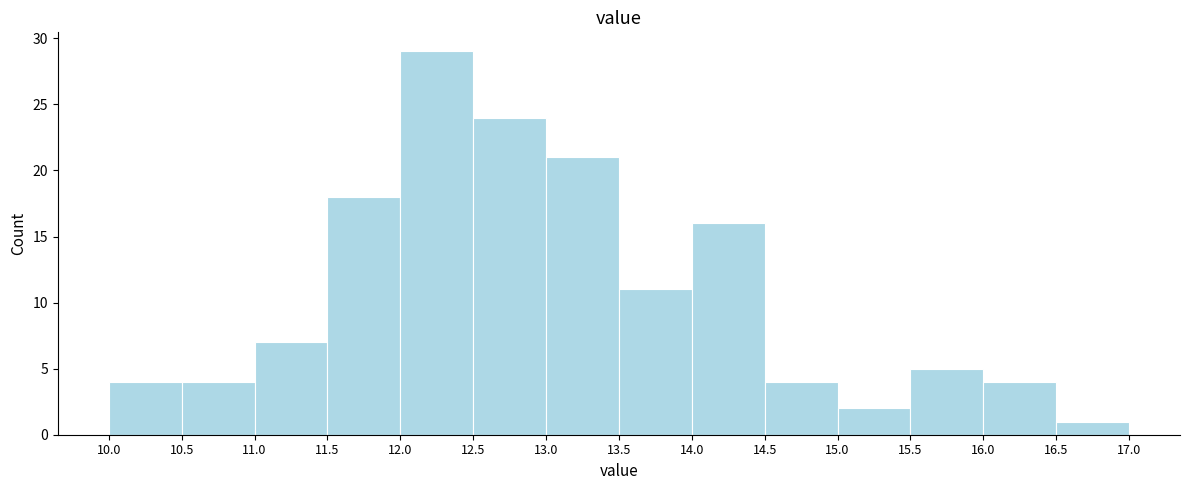

Which range on the x-axis has the tallest bar?

12.0 to 12.5